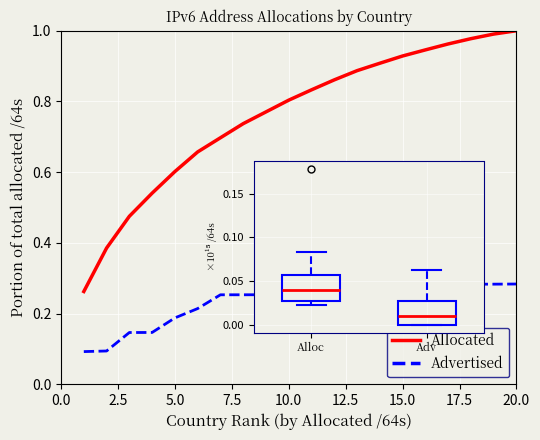

True or false: Allocated and Advertised intersect in this chart.

False